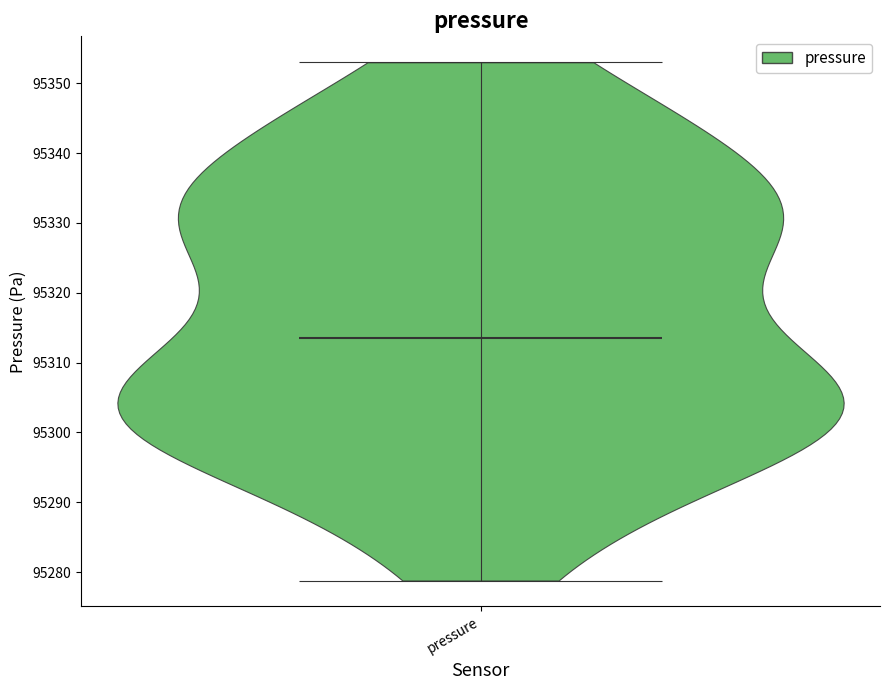

What is the lowest point the violin for pressure reaches on the y-axis? The values are not printed on the chart, so give them approximately, as read against the axis.

95279